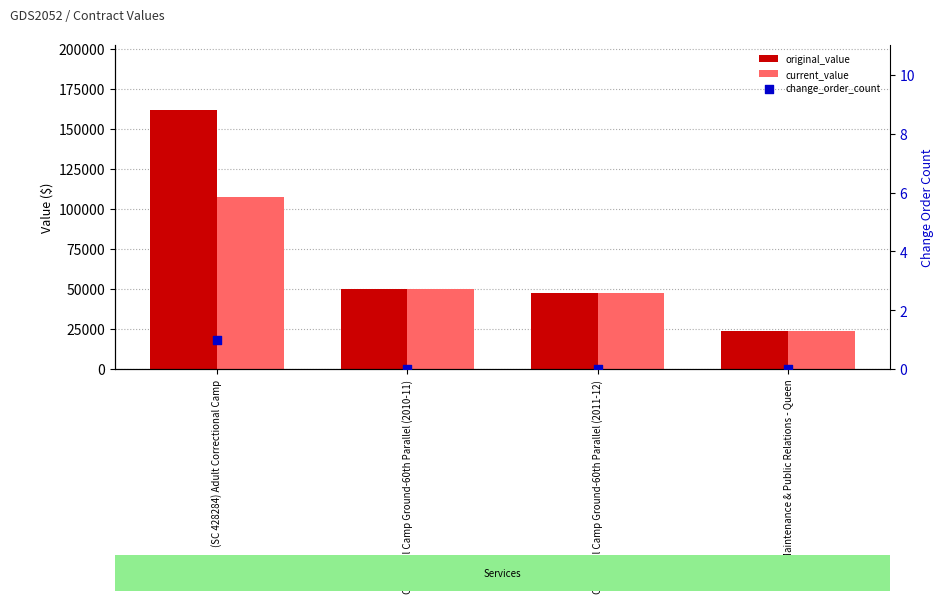

At how many categories does at least one series exceed 113207?

1